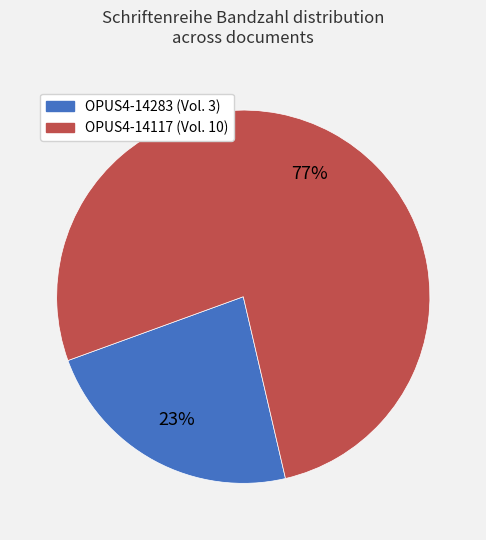

Combined, do OPUS4-14283 (Vol. 3) and OPUS4-14117 (Vol. 10) account for over 50%?

Yes